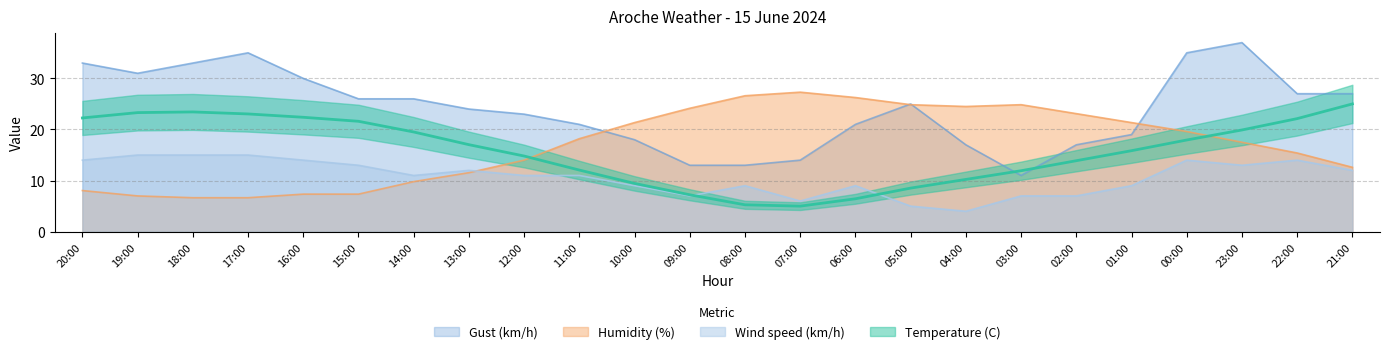

What is the difference between the maximum and minimum values in the Gust (km/h) series?

26.0